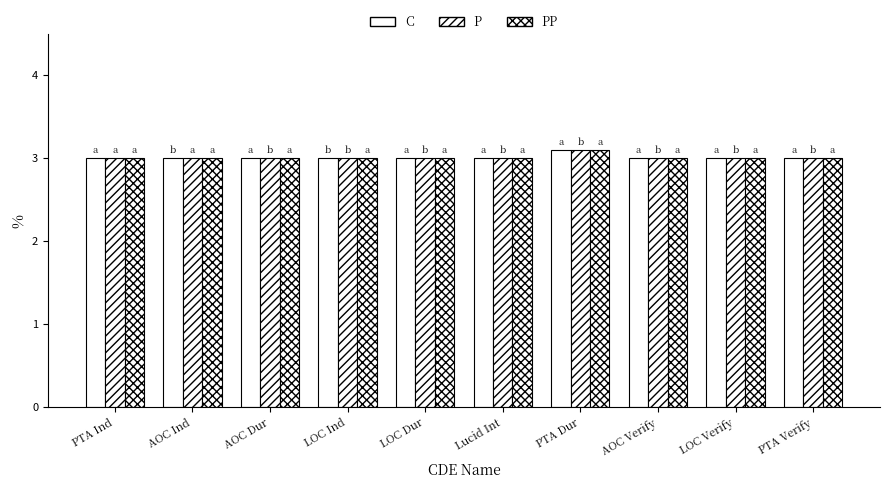

Which category has the lowest value across all series?

PTA Ind